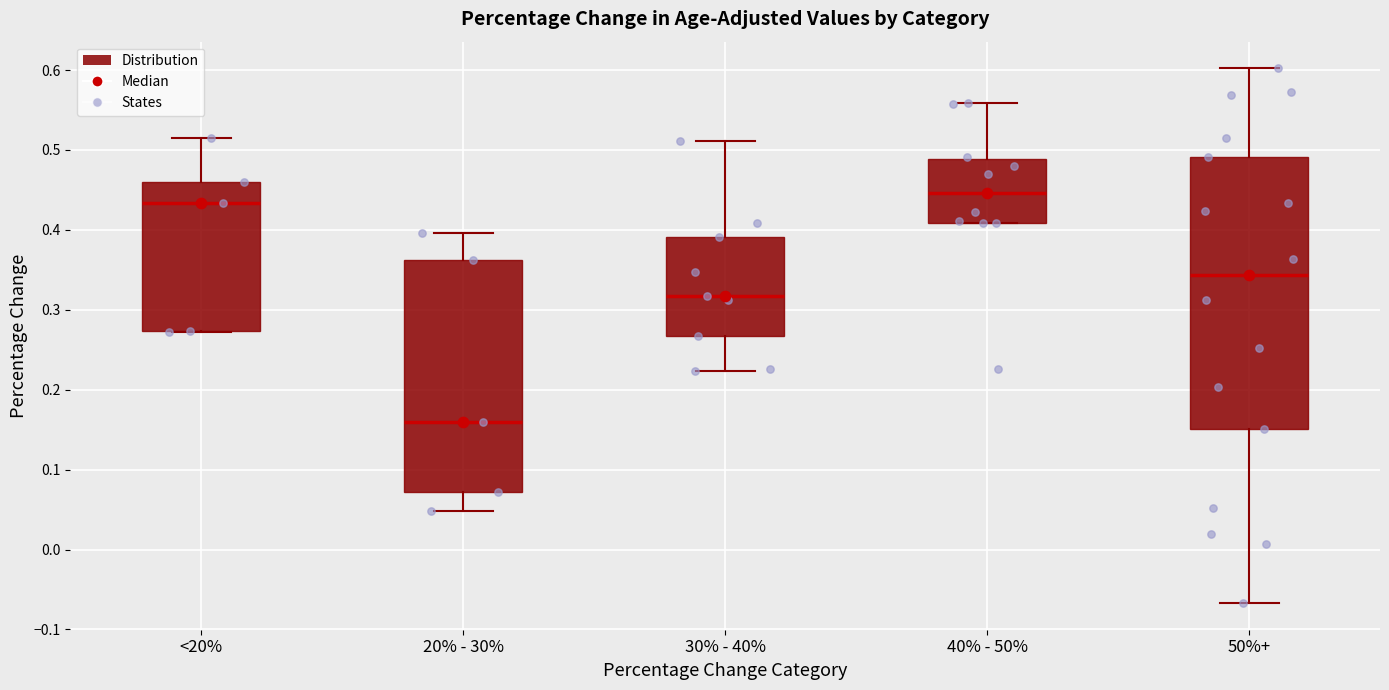

Which box is the tallest, from its lower edge to its upper edge?

50%+